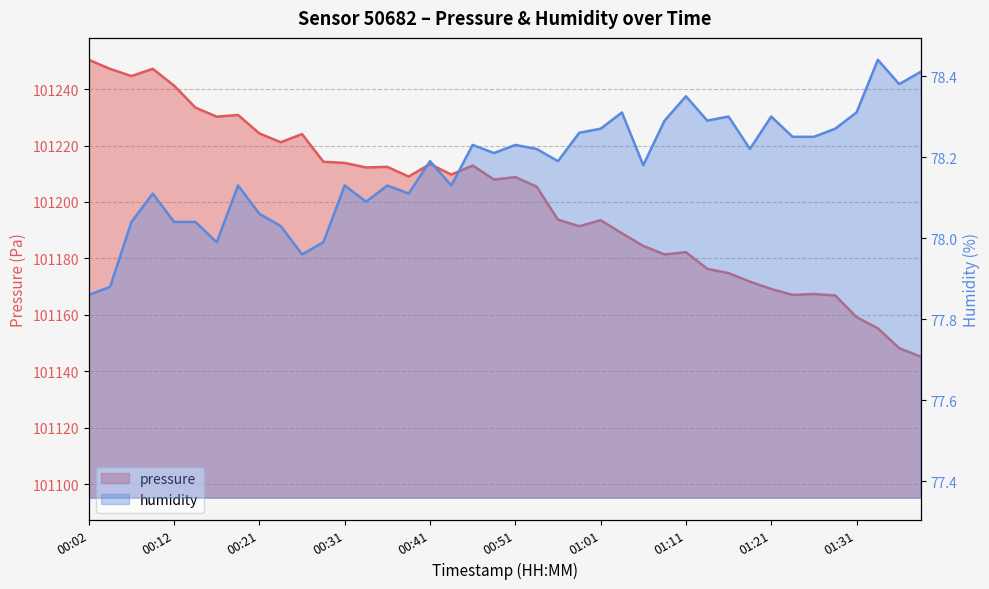

Reading left to right, what are all the values shown in this chart?

pressure: 00:02=101250.4	00:04=101247.2	00:07=101244.6	00:09=101247.2	00:12=101241.2	00:14=101233.5	00:17=101230.2	00:19=101230.8	00:21=101224.3	00:24=101221.2	00:26=101224.1	00:29=101214.2	00:31=101213.8	00:34=101212.2	00:36=101212.4	00:39=101209.0	00:41=101213.4	00:44=101209.7	00:46=101212.9	00:49=101208.0	00:51=101208.8	00:54=101205.4	00:56=101193.7	00:59=101191.4	01:01=101193.6	01:04=101188.9	01:06=101184.4	01:09=101181.4	01:11=101182.2	01:14=101176.3	01:16=101174.8	01:19=101171.8	01:21=101169.2	01:24=101167.1	01:26=101167.4	01:29=101166.9	01:31=101159.2	01:34=101155.2	01:36=101148.2	01:39=101145.2
humidity: 00:02=77.9	00:04=77.9	00:07=78.0	00:09=78.1	00:12=78.0	00:14=78.0	00:17=78.0	00:19=78.1	00:21=78.1	00:24=78.0	00:26=78.0	00:29=78.0	00:31=78.1	00:34=78.1	00:36=78.1	00:39=78.1	00:41=78.2	00:44=78.1	00:46=78.2	00:49=78.2	00:51=78.2	00:54=78.2	00:56=78.2	00:59=78.3	01:01=78.3	01:04=78.3	01:06=78.2	01:09=78.3	01:11=78.3	01:14=78.3	01:16=78.3	01:19=78.2	01:21=78.3	01:24=78.2	01:26=78.2	01:29=78.3	01:31=78.3	01:34=78.4	01:36=78.4	01:39=78.4